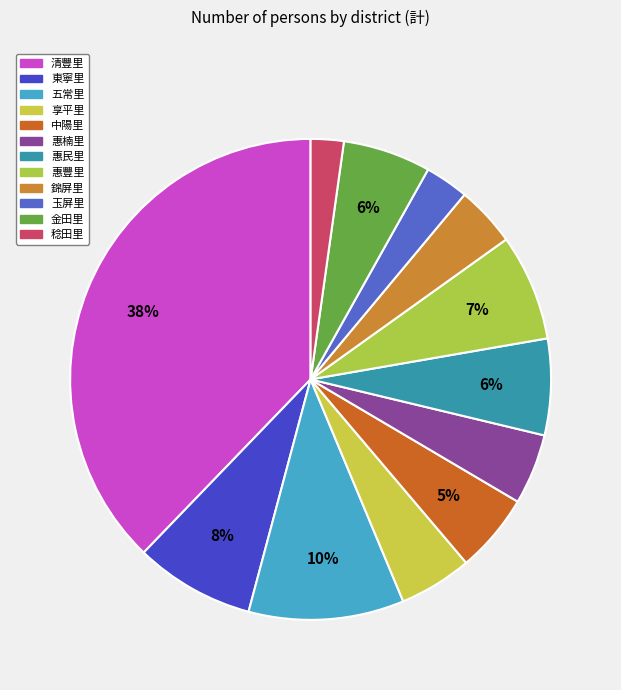

To the nearest percent, what is the average slice percentage?

8%